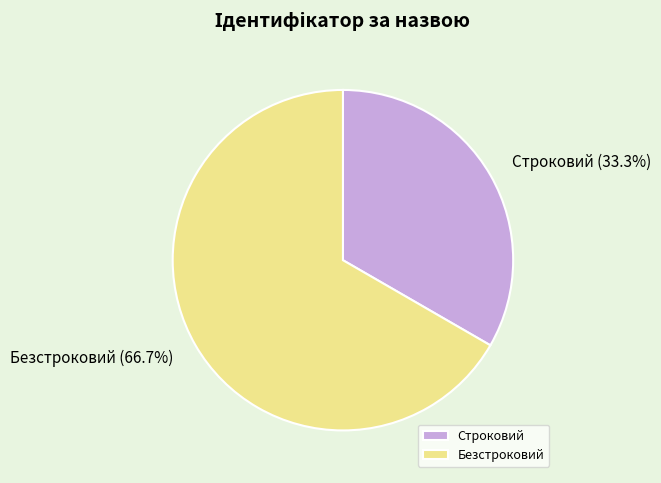

To the nearest percent, what is the combined percentage of Строковий and Безстроковий?

100%